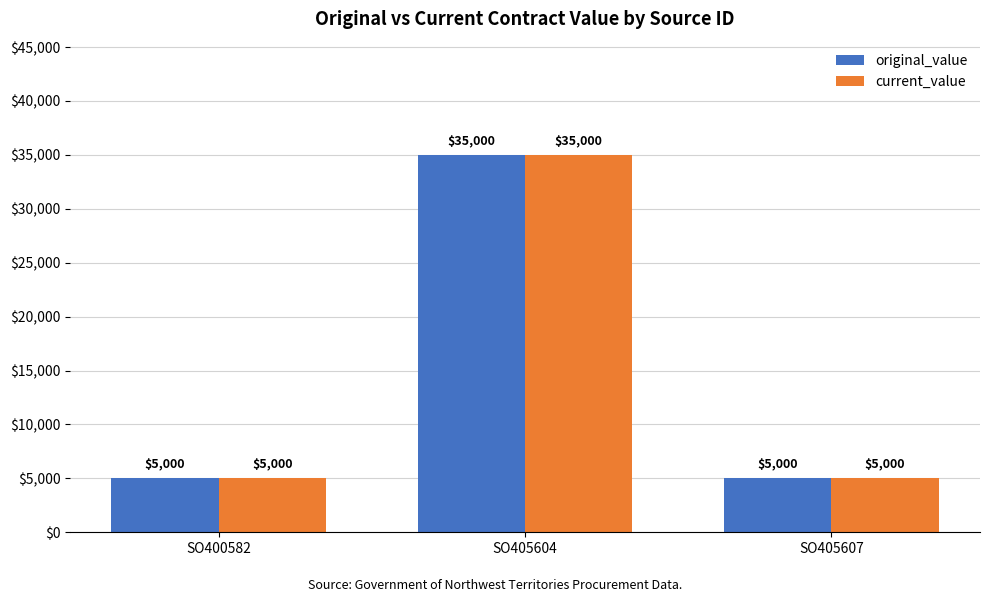

At how many categories does at least one series exceed 14123?

1